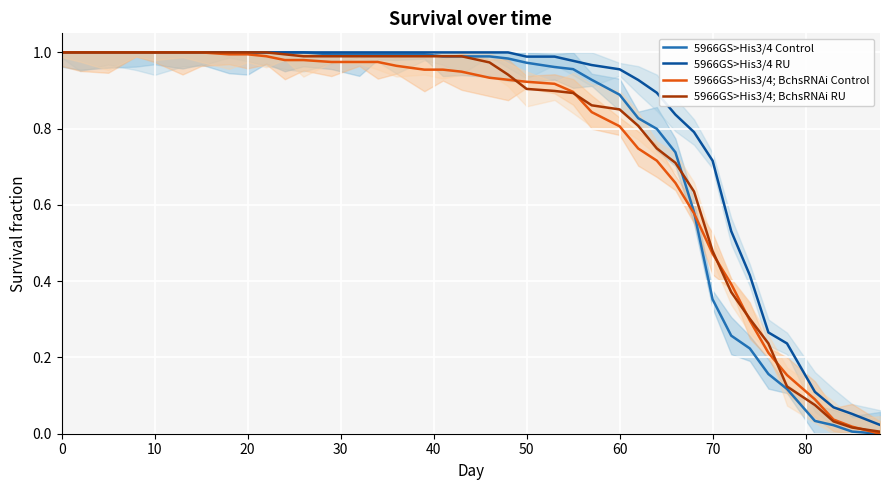

Which series has the widest spread of values?

5966GS>His3/4 Control